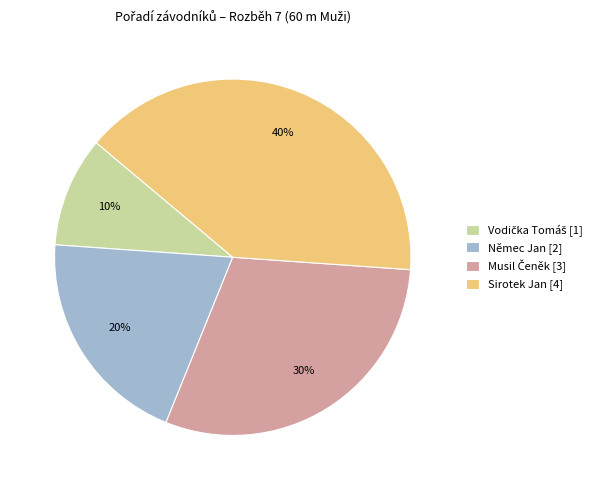

Is the sum of Němec Jan [2] and Sirotek Jan [4] greater than half?

Yes